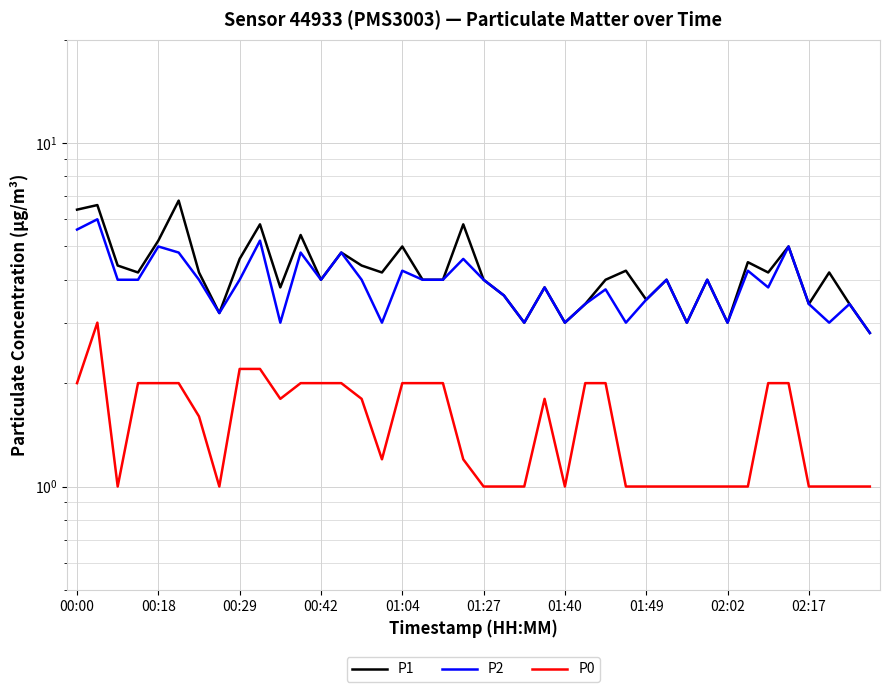

Rank the series at 00:42 from highest to lowest value.

P1, P2, P0